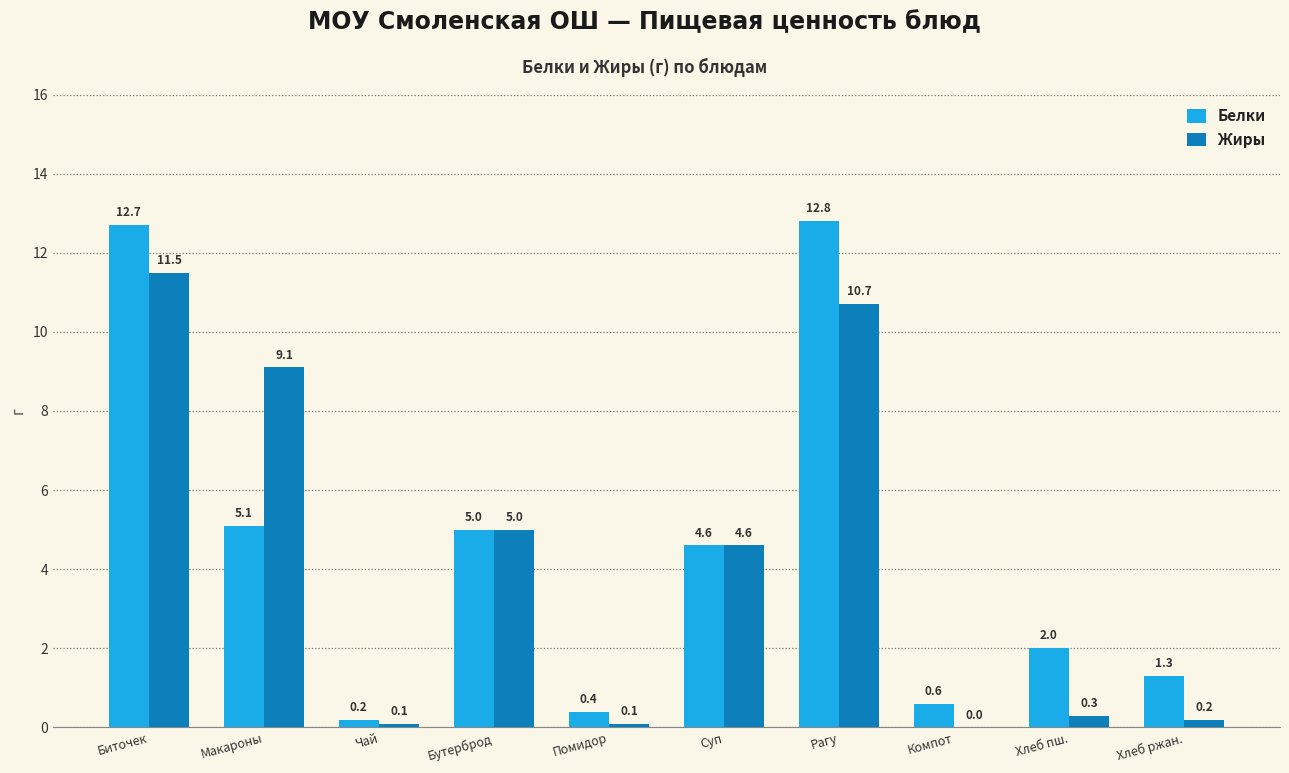

At which label does Жиры reach its peak?

Биточек